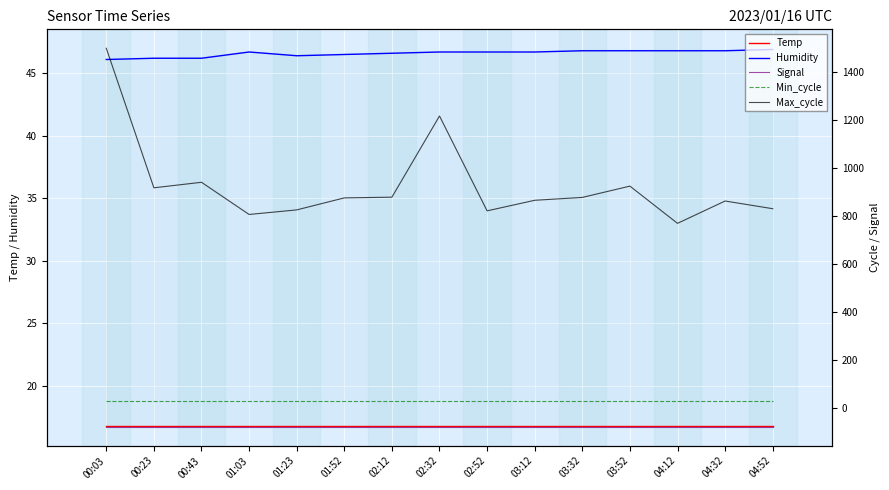

What is the sum of all Humidity values?

698.9